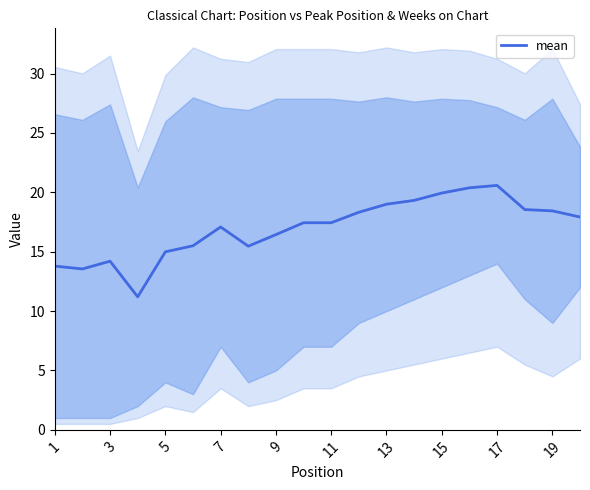

What is the average value?

17.0